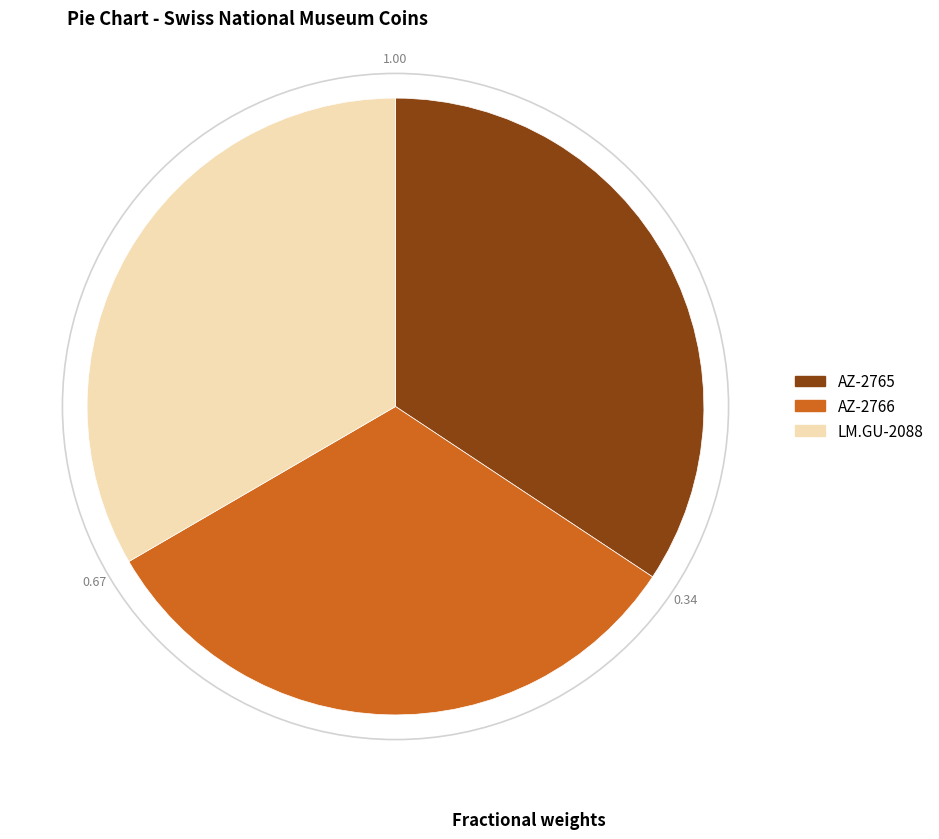

Which category has the smallest portion of the pie?

AZ-2766